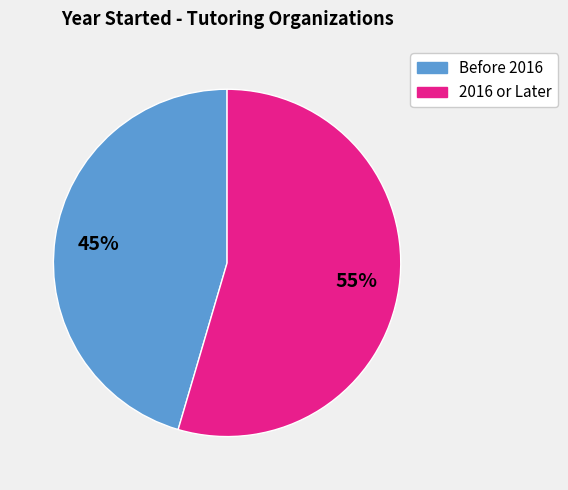

To the nearest percent, what is the average slice percentage?

50%